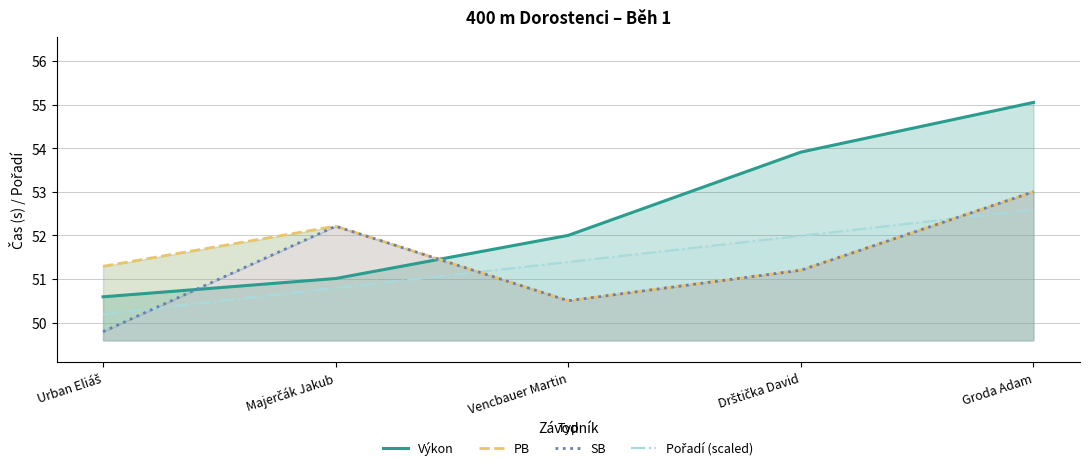

Between Urban Eliáš and Drštička David, which series saw the biggest shift?

Výkon